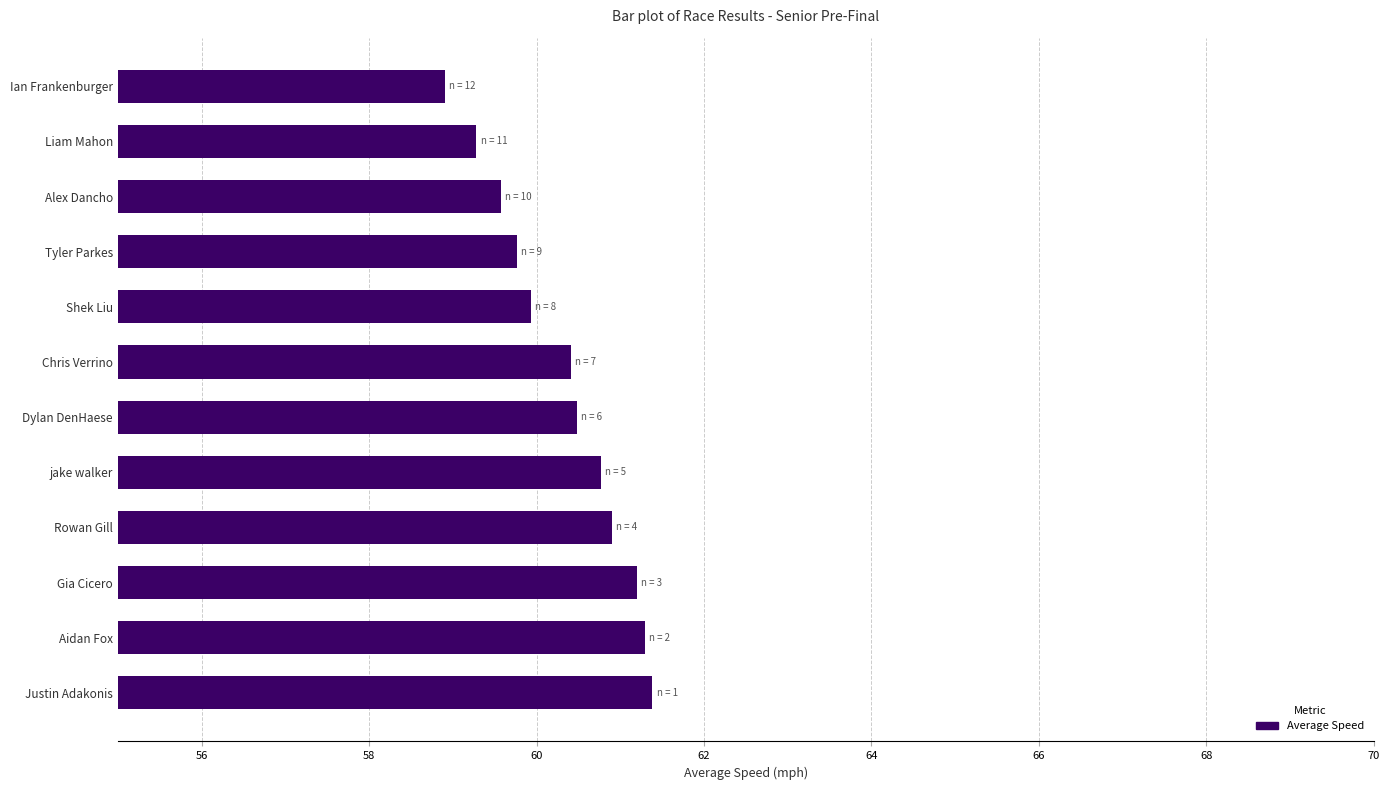

True or false: the data shows 100.7 at Aidan Fox.

False